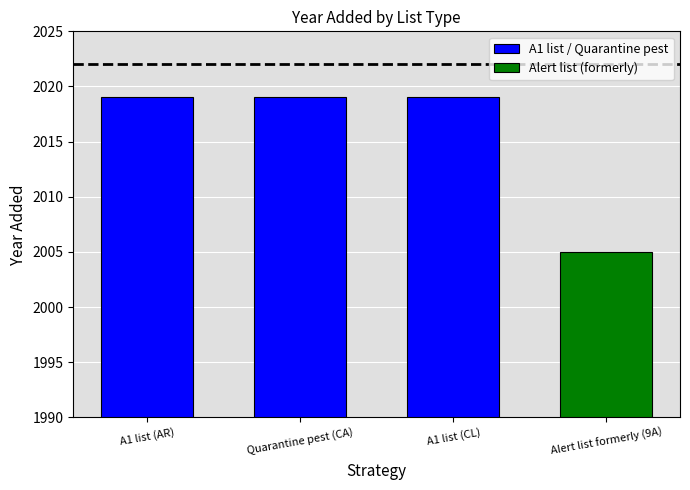

What position from the left is A1 list (CL)?

3